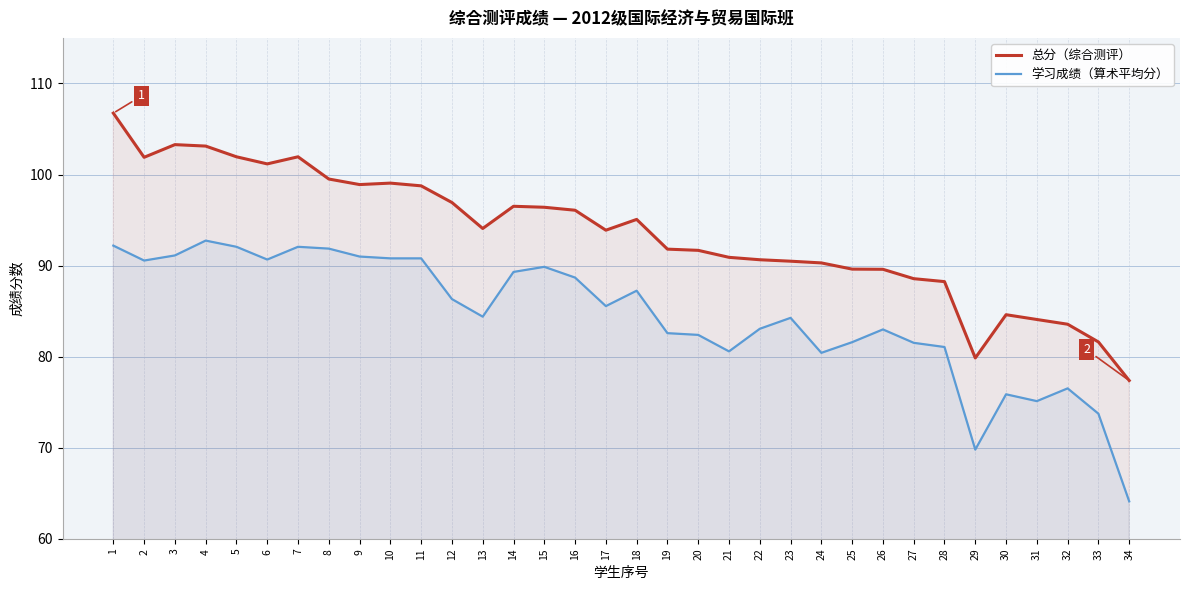

Which label corresponds to the smallest value in the chart?

34